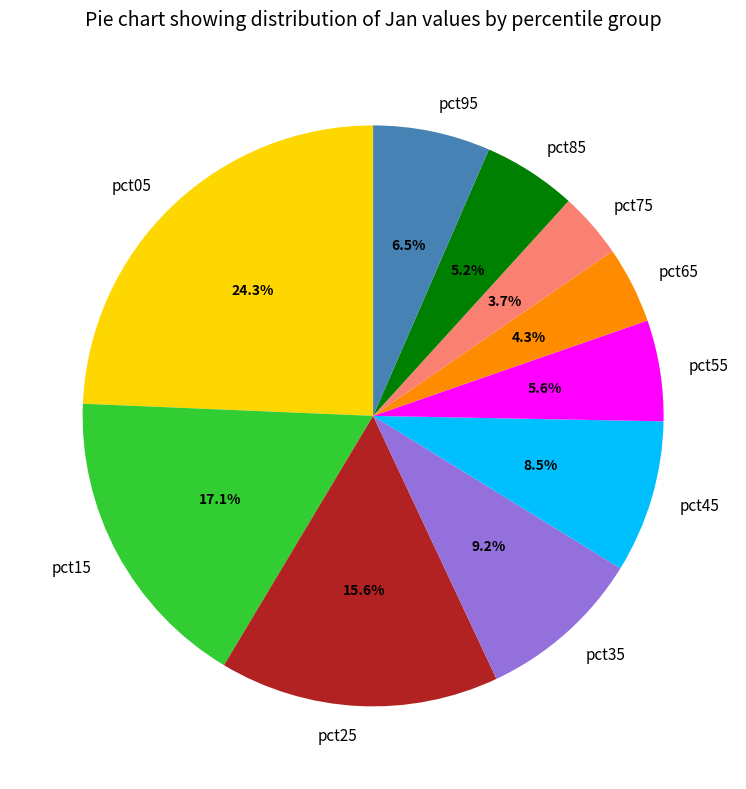

Is the sum of pct25 and pct85 greater than half?

No